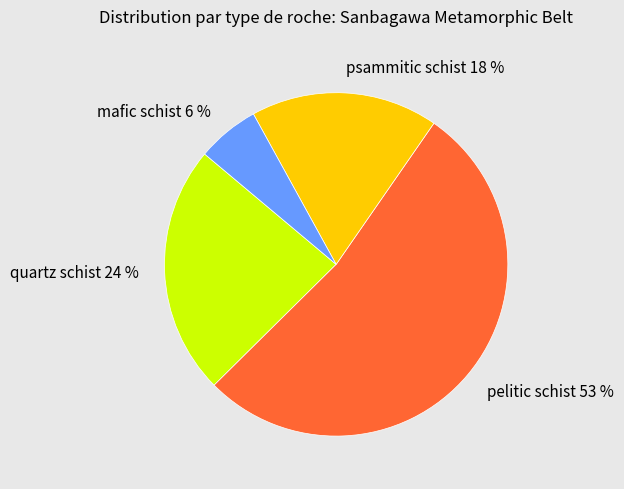

Between mafic schist and psammitic schist, which is larger?

psammitic schist